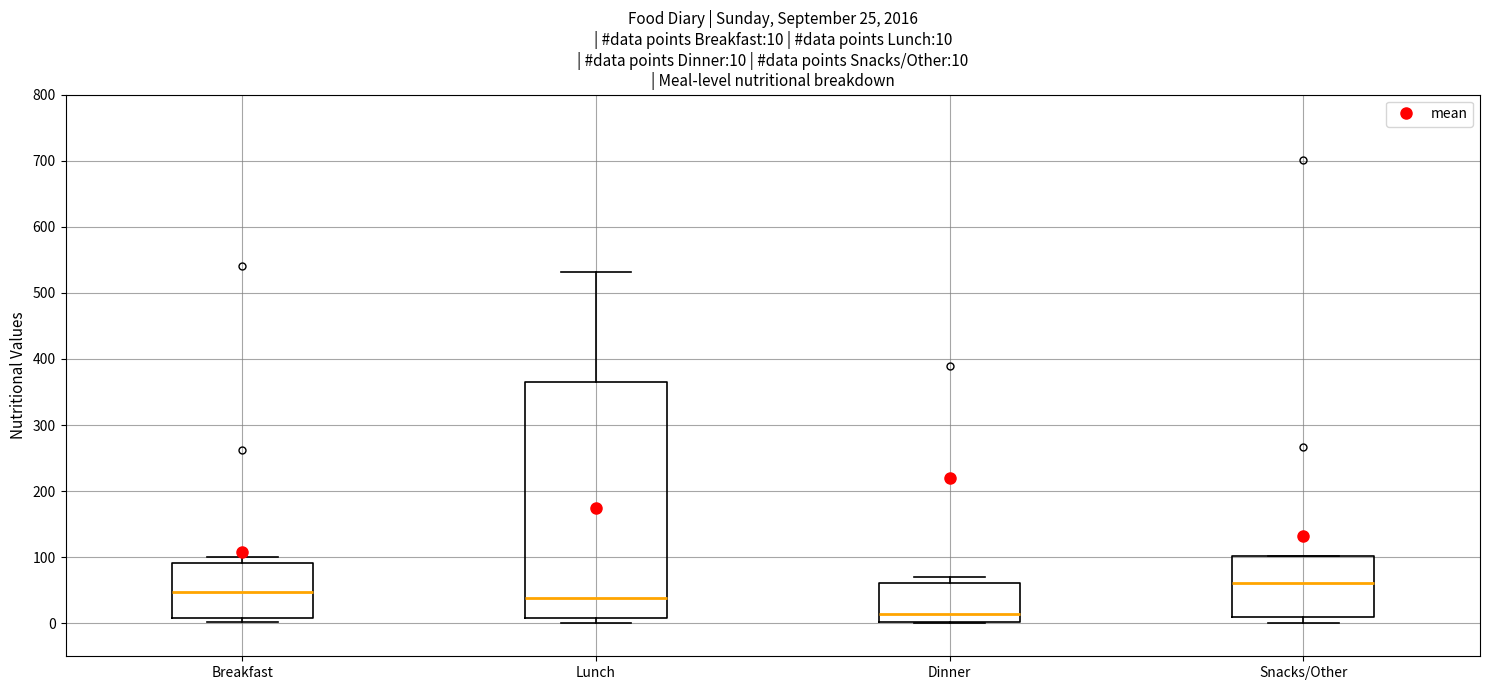

Which box has the lowest median line?

Dinner